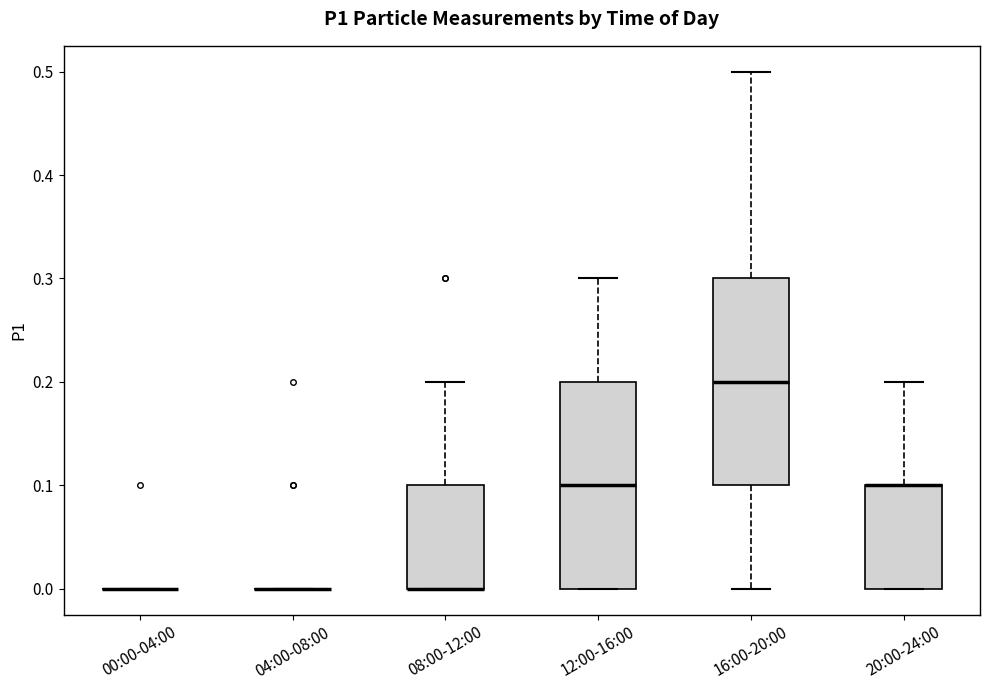

Reading left to right, read every box against the y-axis: the position of its median line, the range the box covers, and the ends of its whiskers. The values are not printed on the chart, so give them approximately, as read against the axis.

00:00-04:00: box collapsed to a line at 0.0, whiskers 0.0 to 0.0
04:00-08:00: box collapsed to a line at 0.0, whiskers 0.0 to 0.0
08:00-12:00: median 0.0 (drawn on the box's lower edge), box 0.0 to 0.1, whiskers 0.0 to 0.2
12:00-16:00: median 0.1, box 0.0 to 0.2, whiskers 0.0 to 0.3
16:00-20:00: median 0.2, box 0.1 to 0.3, whiskers 0.0 to 0.5
20:00-24:00: median 0.1 (drawn on the box's upper edge), box 0.0 to 0.1, whiskers 0.0 to 0.2